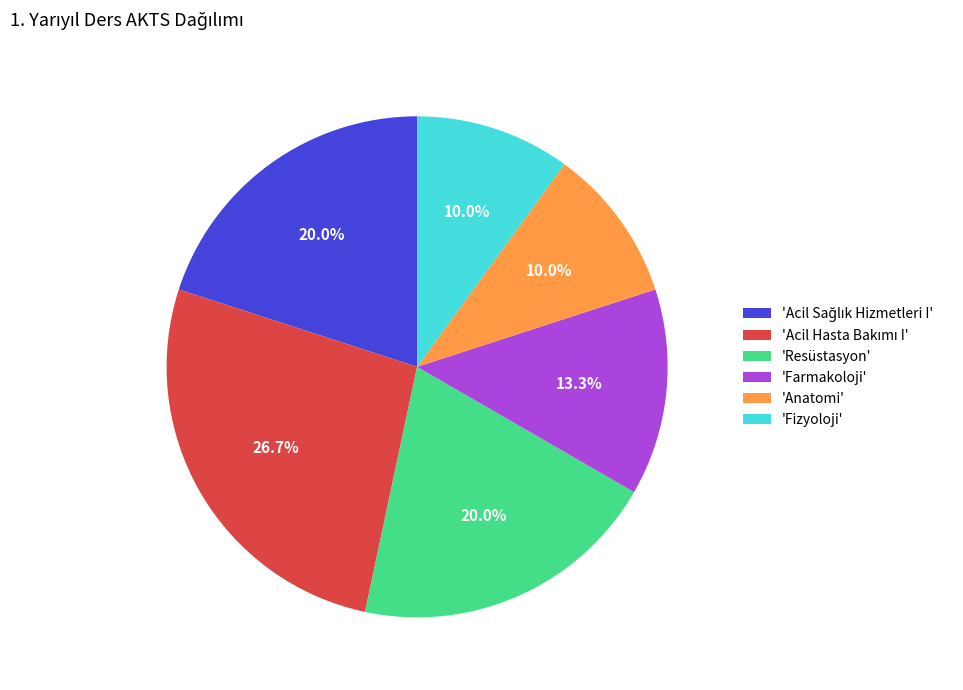

Is there a majority slice in this chart?

No